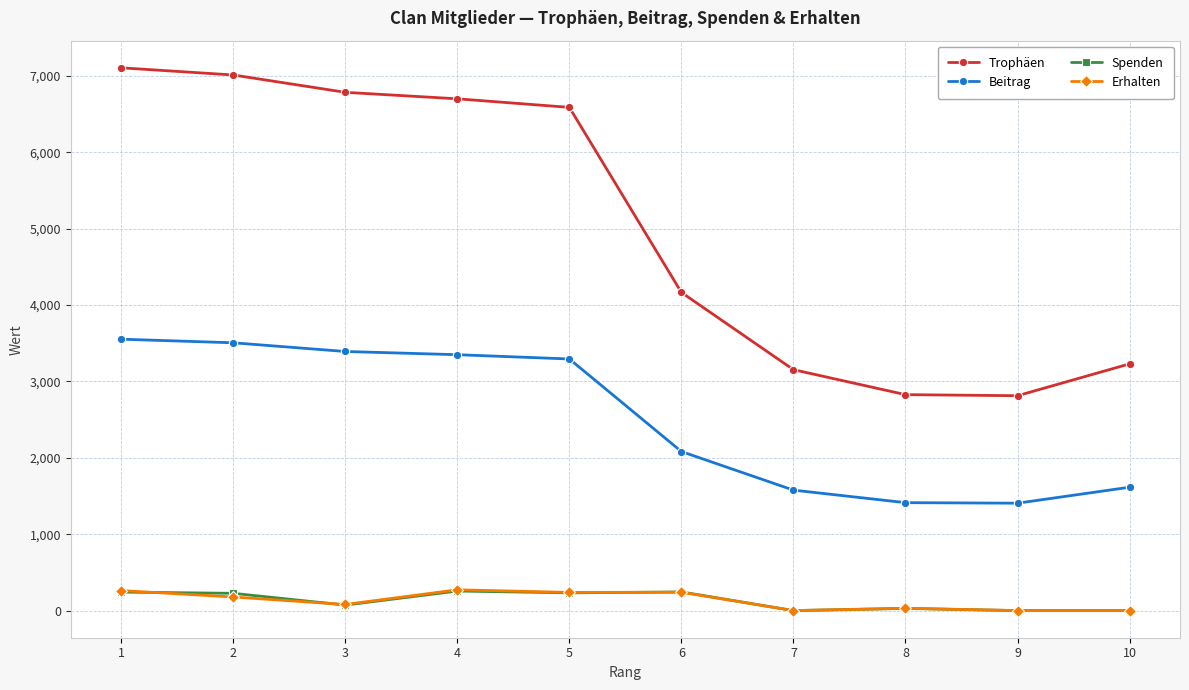

The Trophäen series shows 6700 at 4. True or false?

True